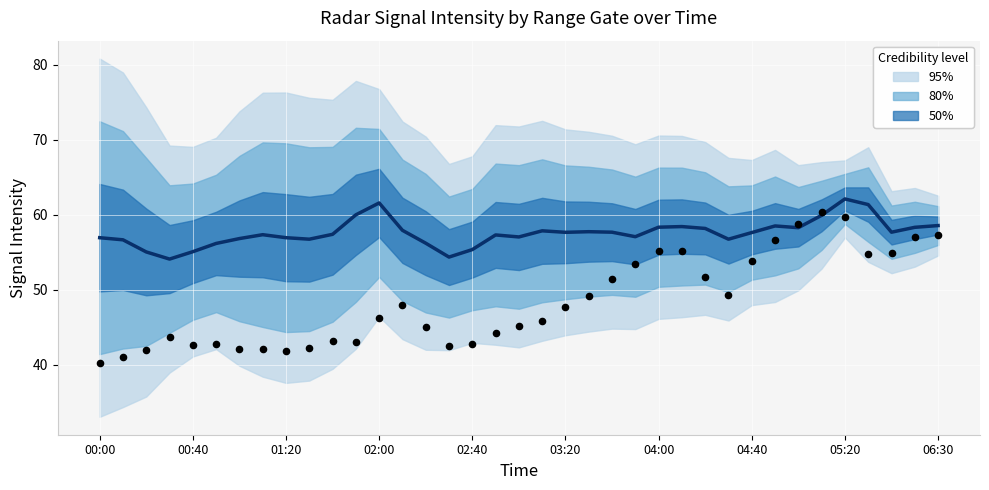

Which has a higher value, 25 or 16?

25